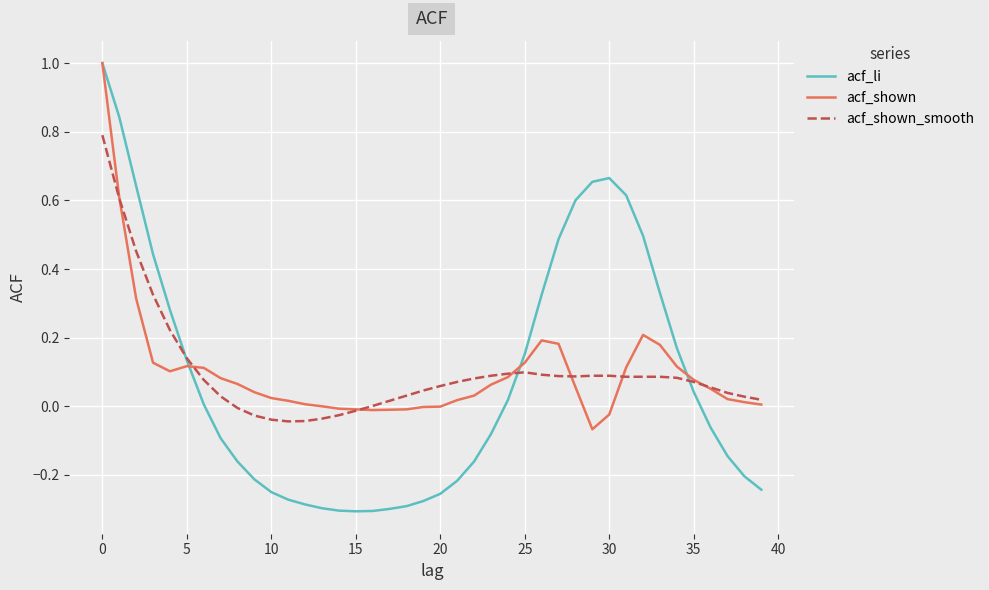

What is the greatest value displayed?

1.0